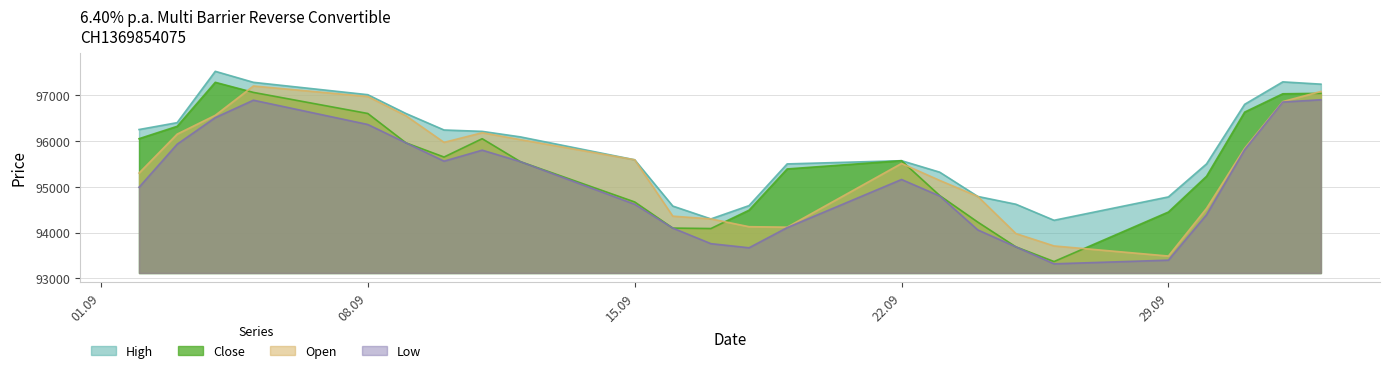

What is the difference between the highest and lowest values at 29.09?

1380